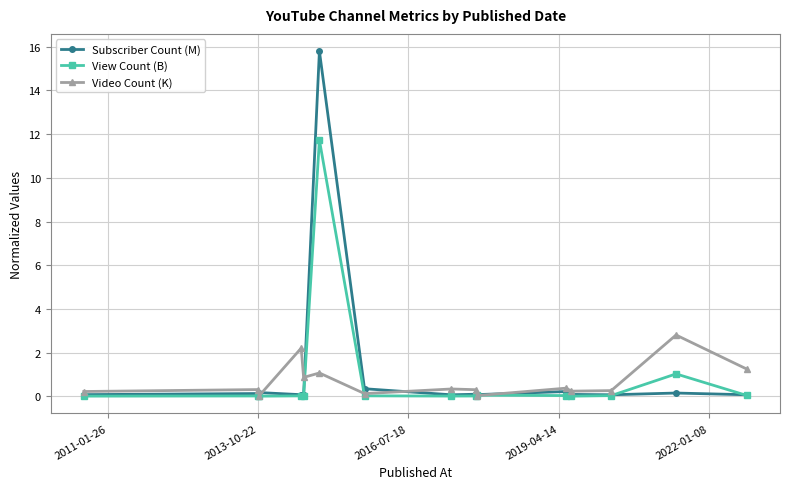

After their last crossing, which series has the higher values: Video Count (K) or View Count (B)?

Video Count (K)